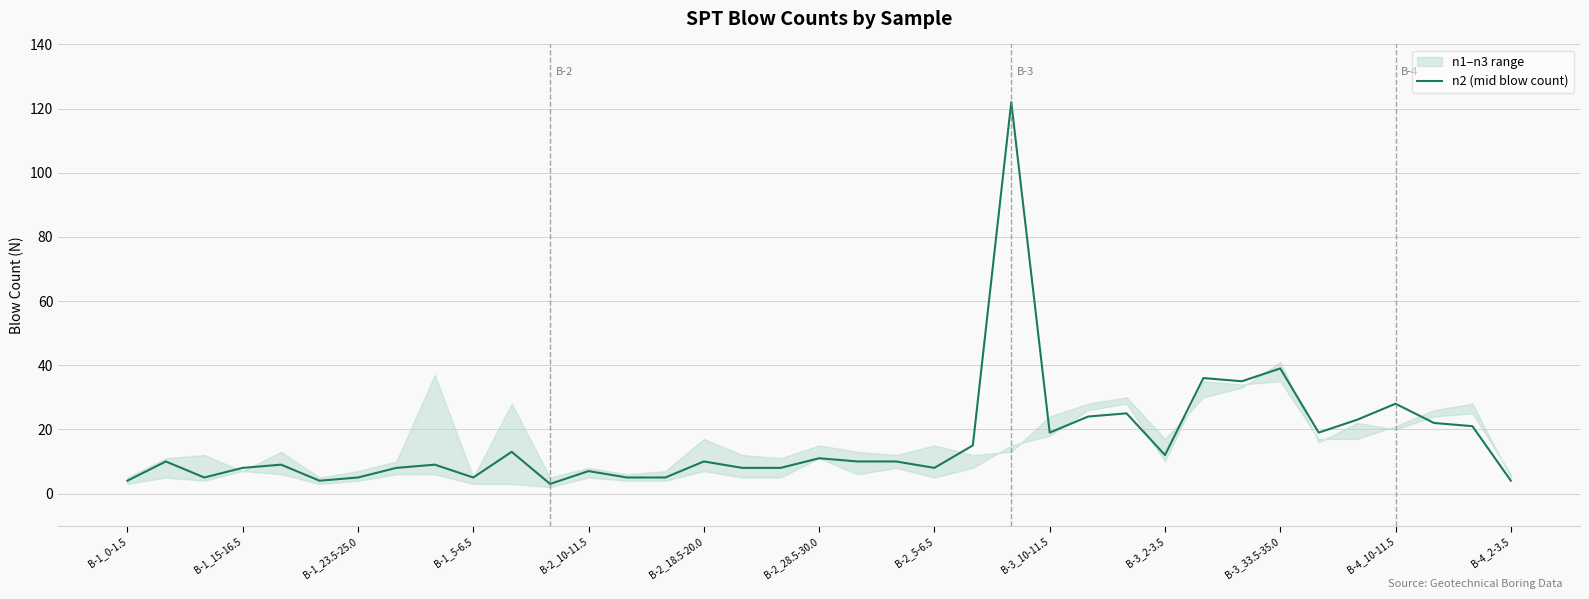

How many data points are above 10?

16